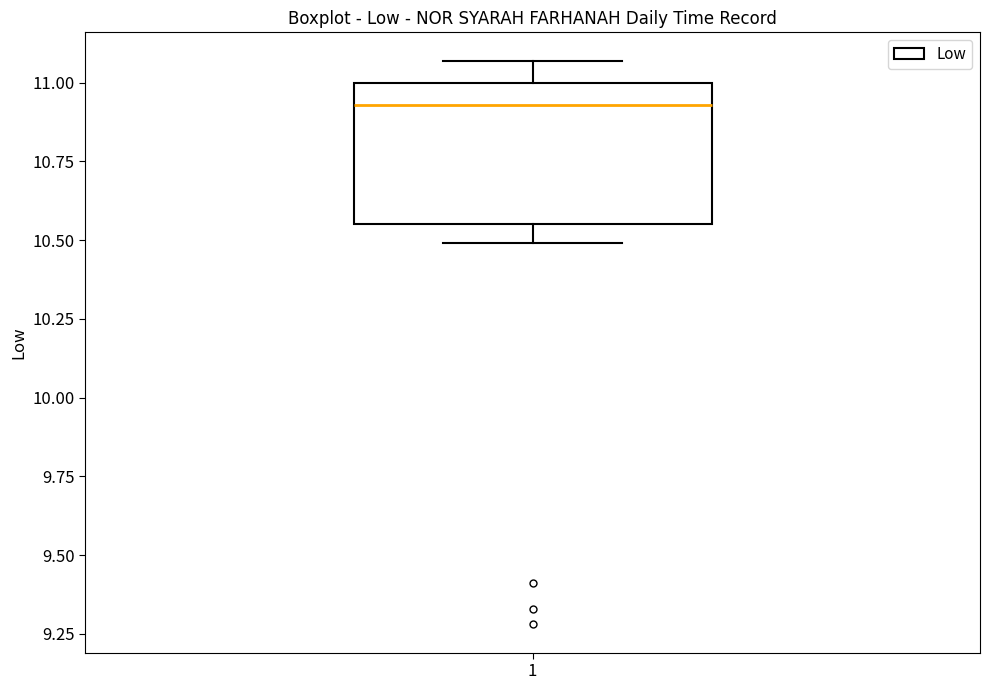

Transcribe this box plot: give where the median line is, the range the box spans, and where the two whiskers end, as read against the y-axis. The values are not printed on the chart, so give them approximately, as read against the axis.

median 10.95, box 10.55 to 11.00, whiskers 10.50 to 11.05